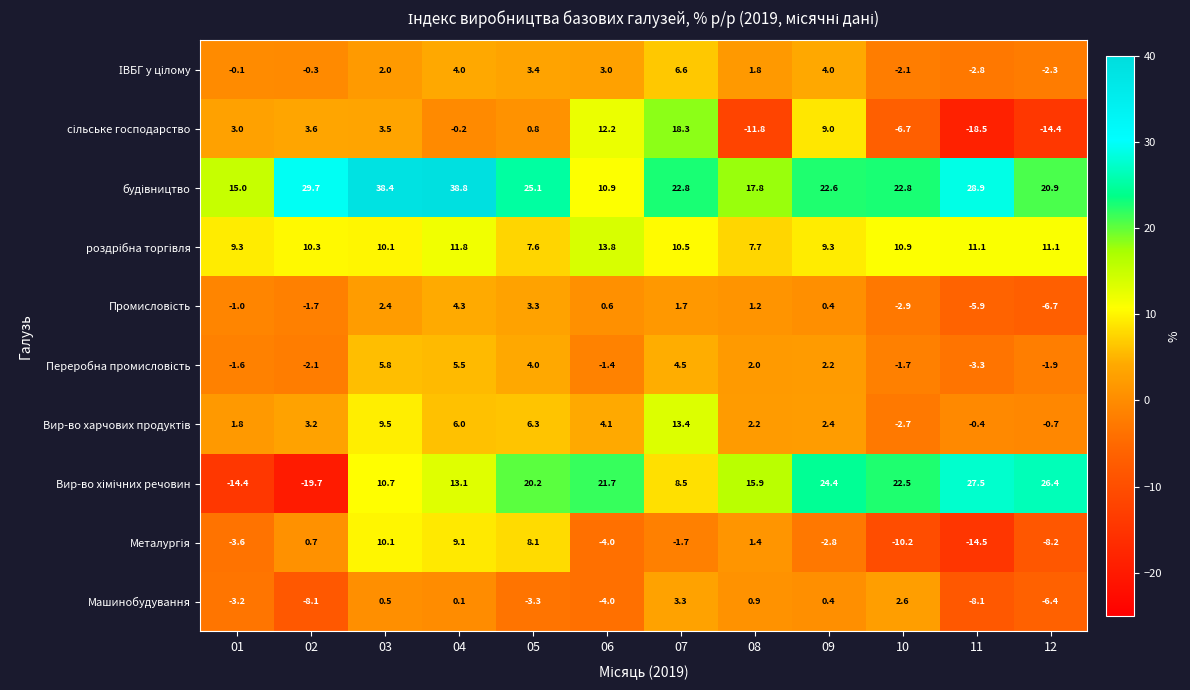

What is the total value across all series at 12?

17.8